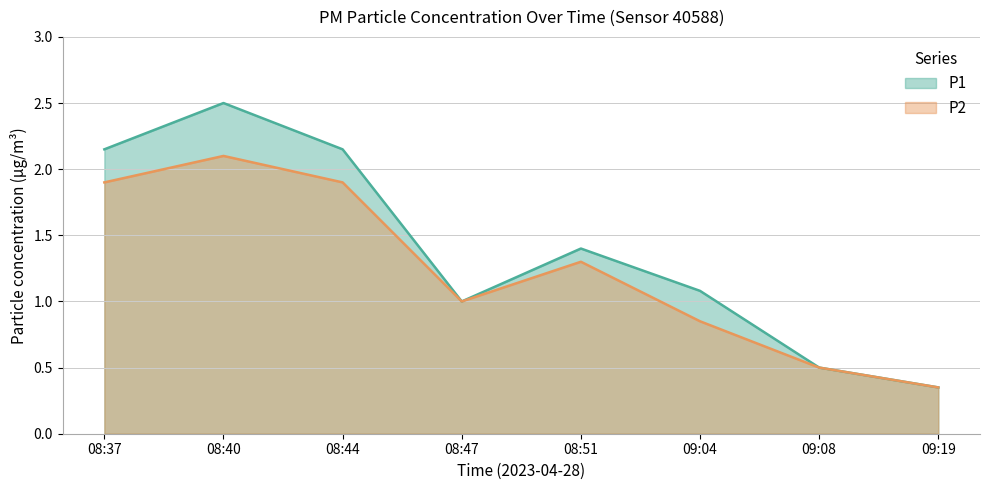

At which label does P2 reach its peak?

08:40